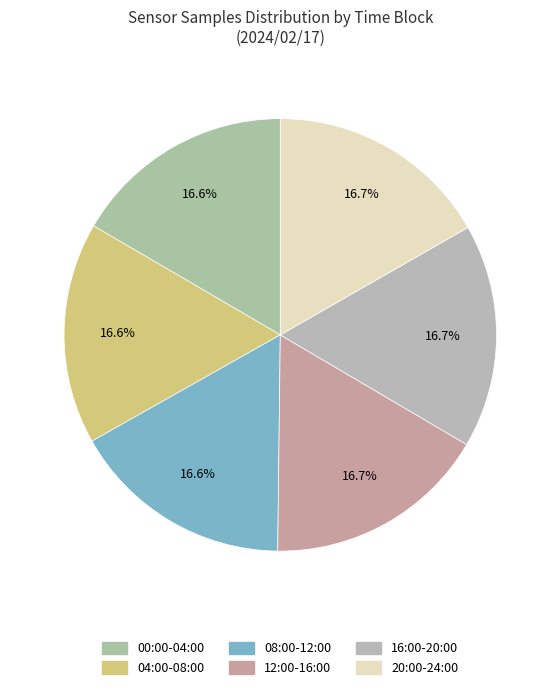

To the nearest percent, what is the combined percentage of 20:00-24:00 and 12:00-16:00?

33%